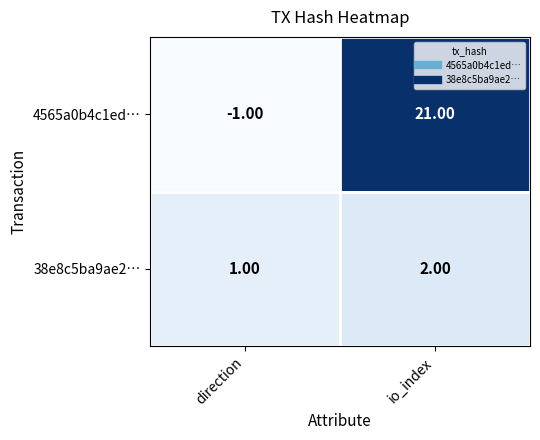

At which label is 4565a0b4c1ed… closest to 10?

direction